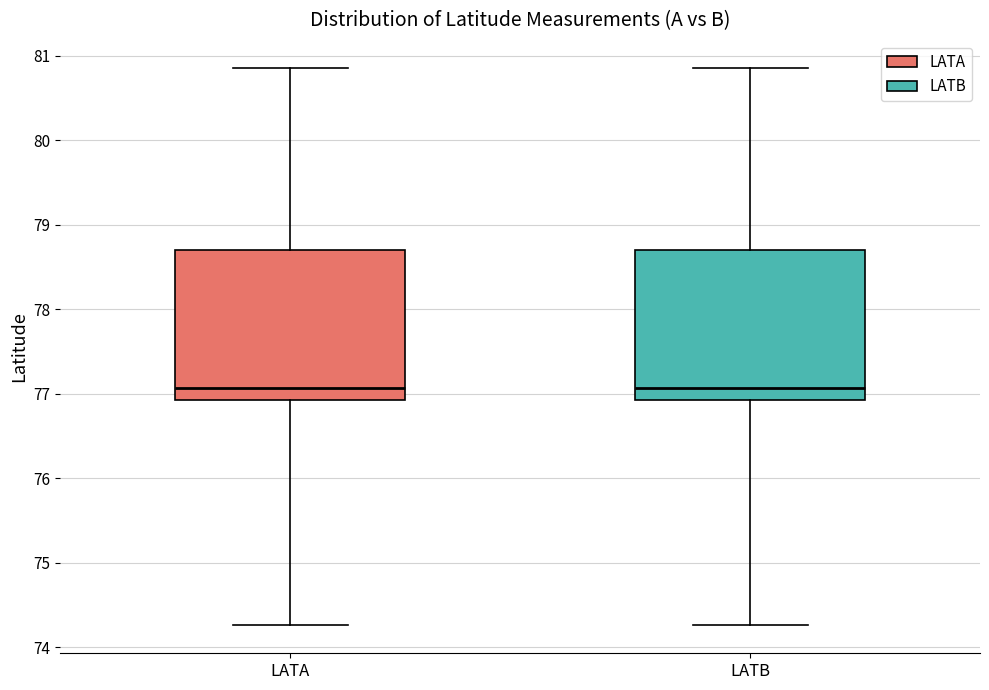

Where does the lower whisker of the box for LATB end on the y-axis? The values are not printed on the chart, so give them approximately, as read against the axis.

74.3